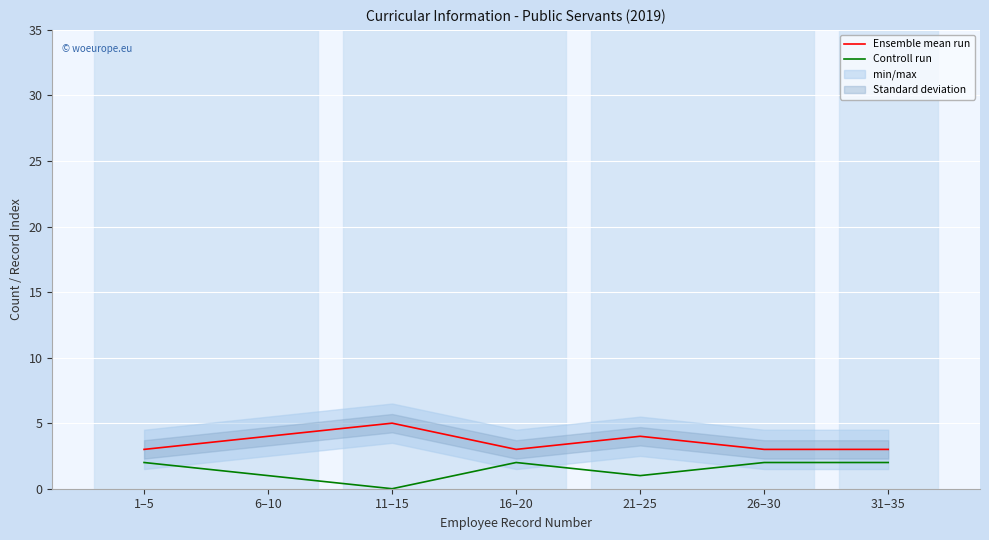

True or false: Ensemble mean run and Controll run intersect in this chart.

False